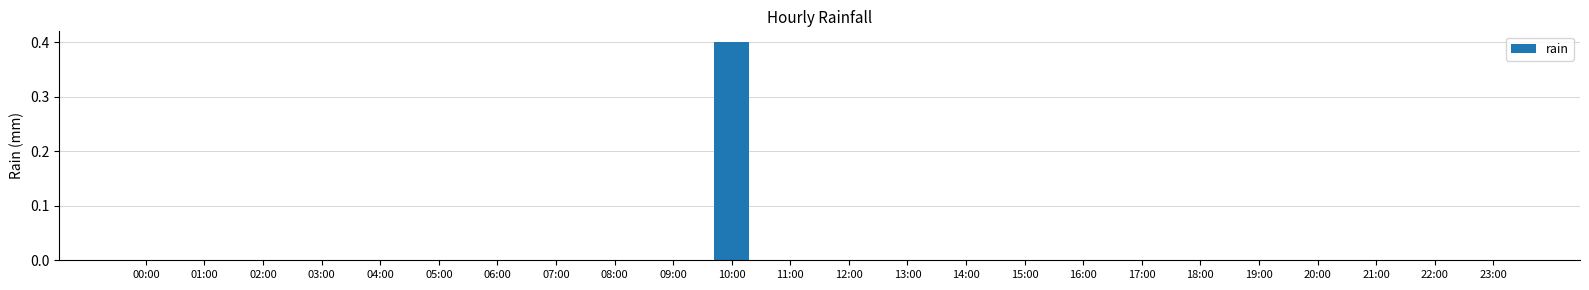

What is the sum of all values?

0.4